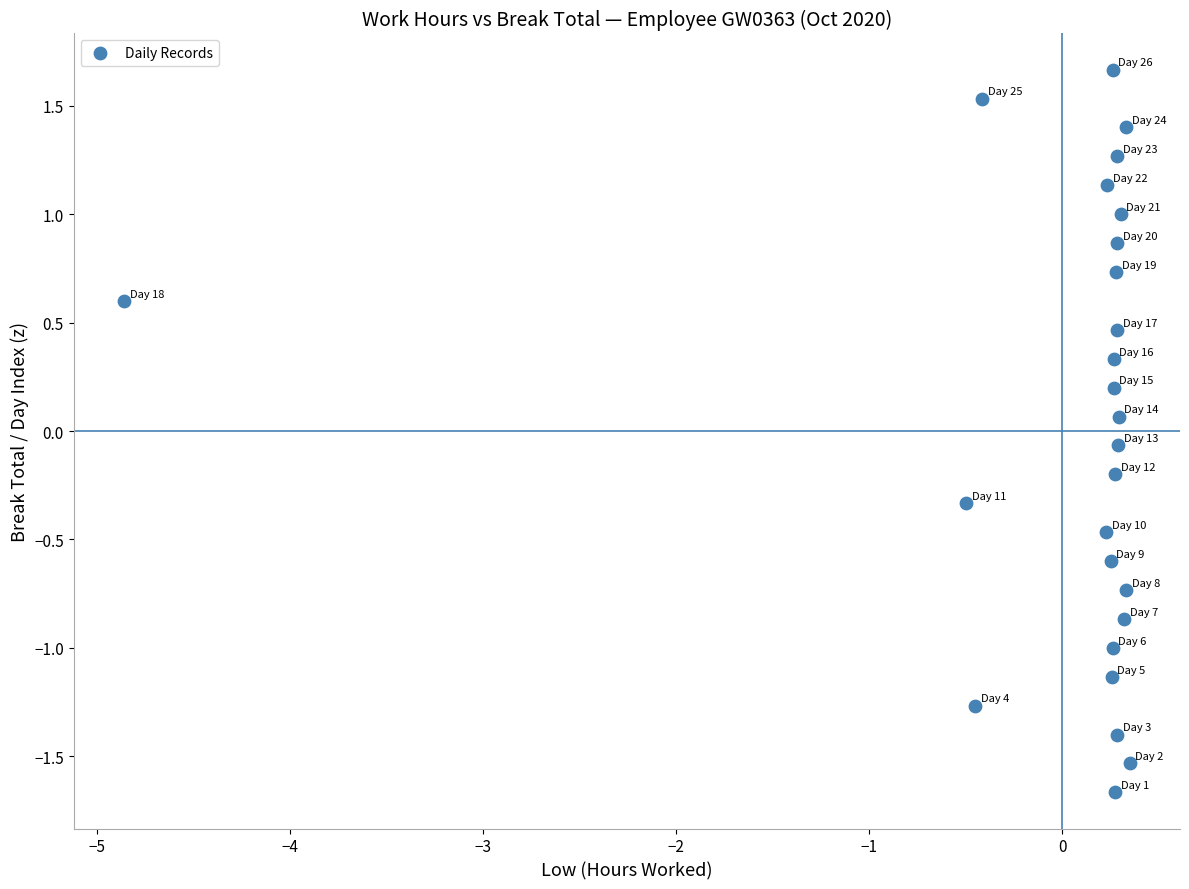

What is the range of Y values (max minus min)?

3.3